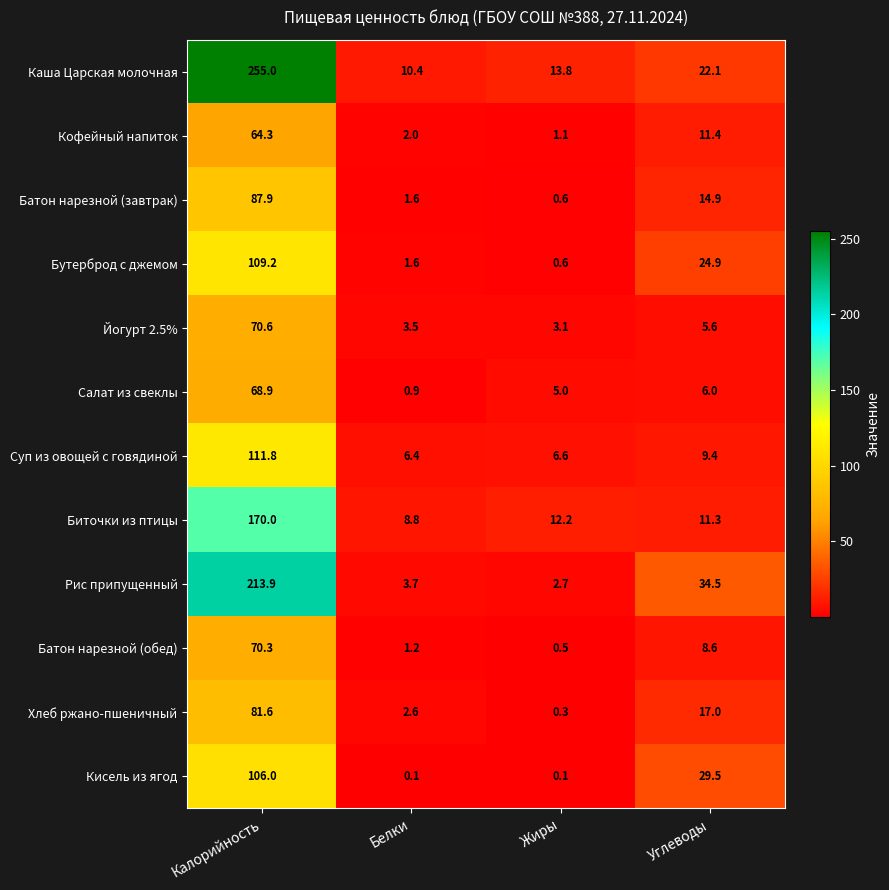

What is the sum of the Суп из овощей с говядиной values at Углеводы and Жиры?

16.0